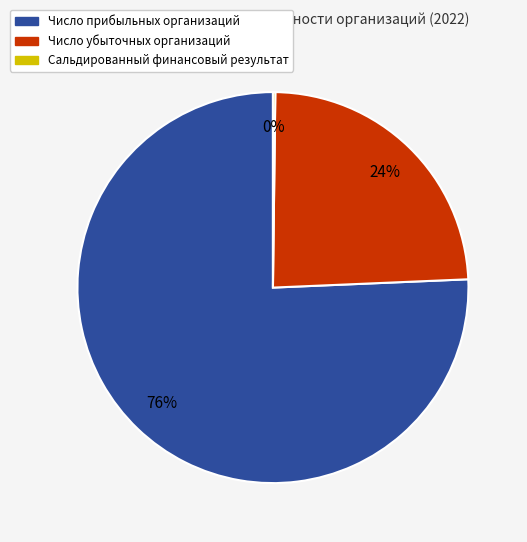

To the nearest percent, what is the average slice percentage?

33%